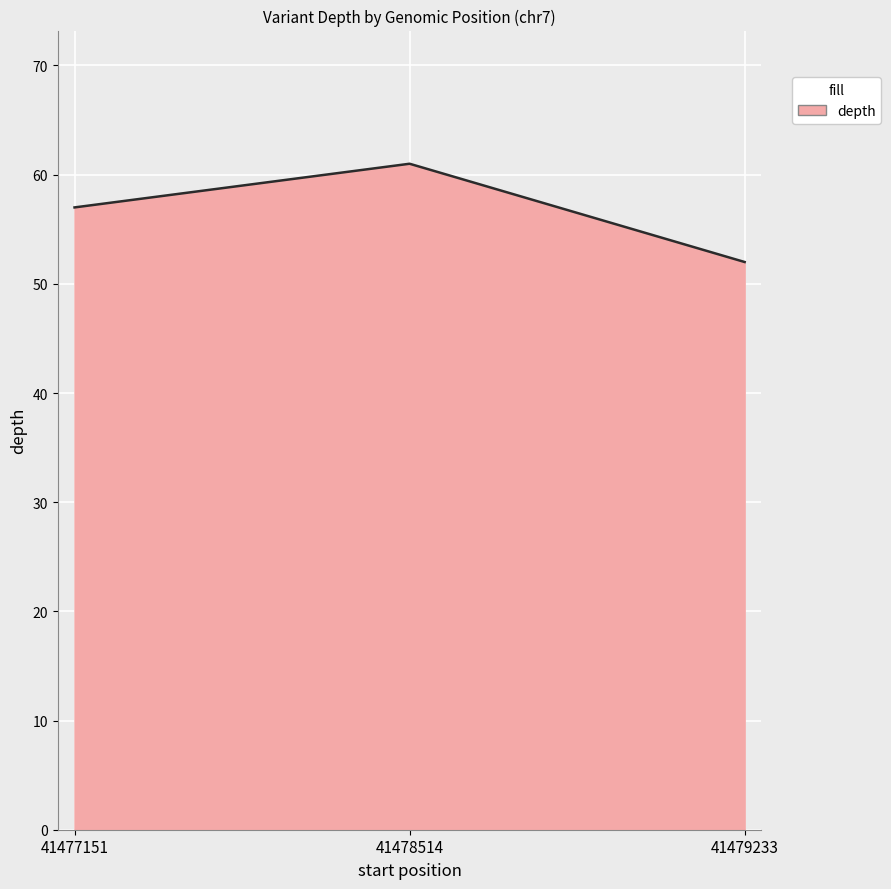

The value at 41479233 is 52. True or false?

True